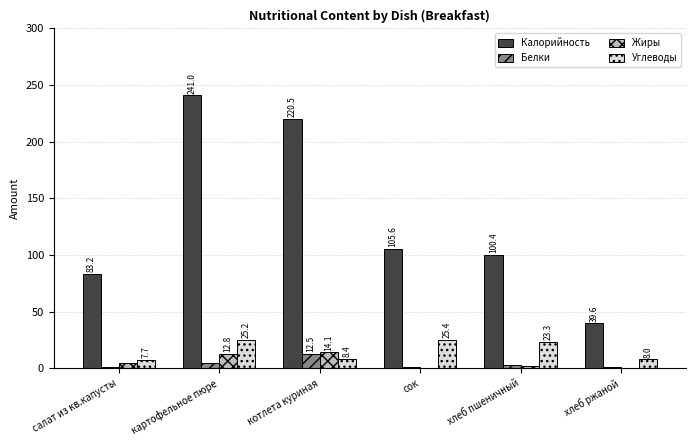

Which label corresponds to the largest value in the chart?

картофельное пюре